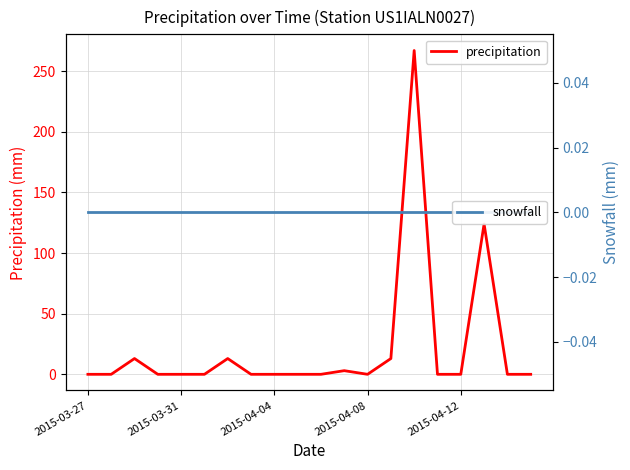

How many lines are shown in the chart?

2